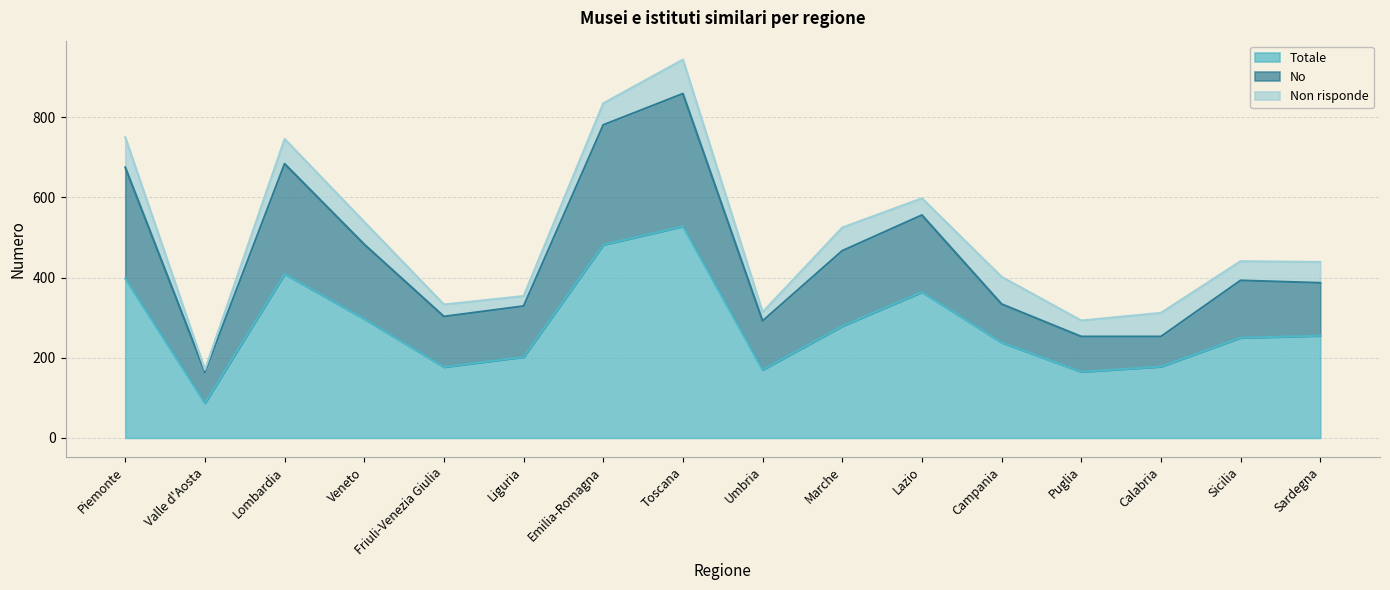

At which label does No first exceed 393?

Piemonte